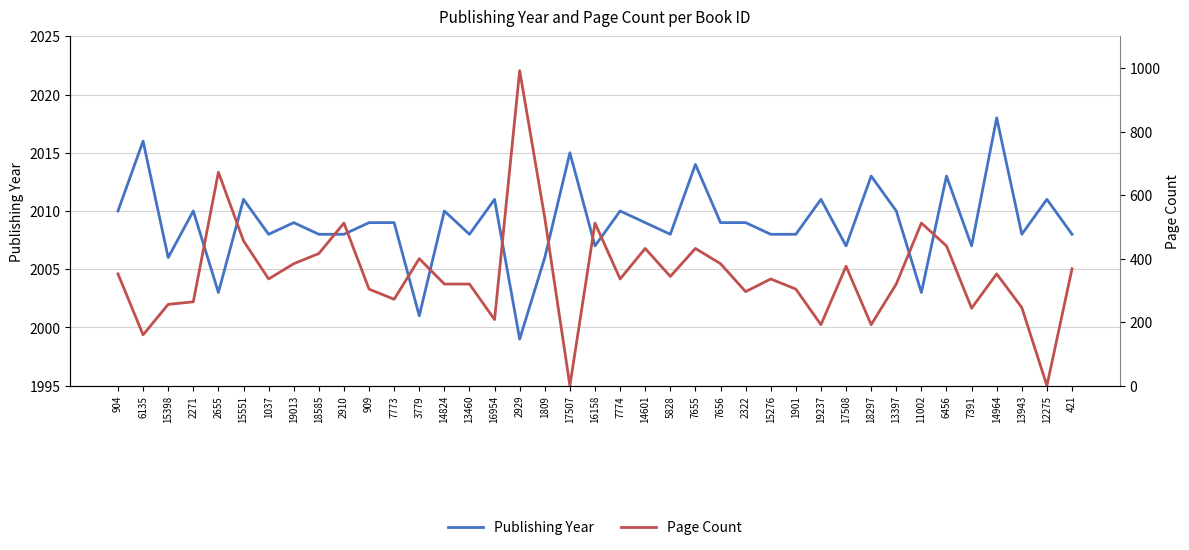

Between 15398 and 7656, which series saw the biggest shift?

Page Count